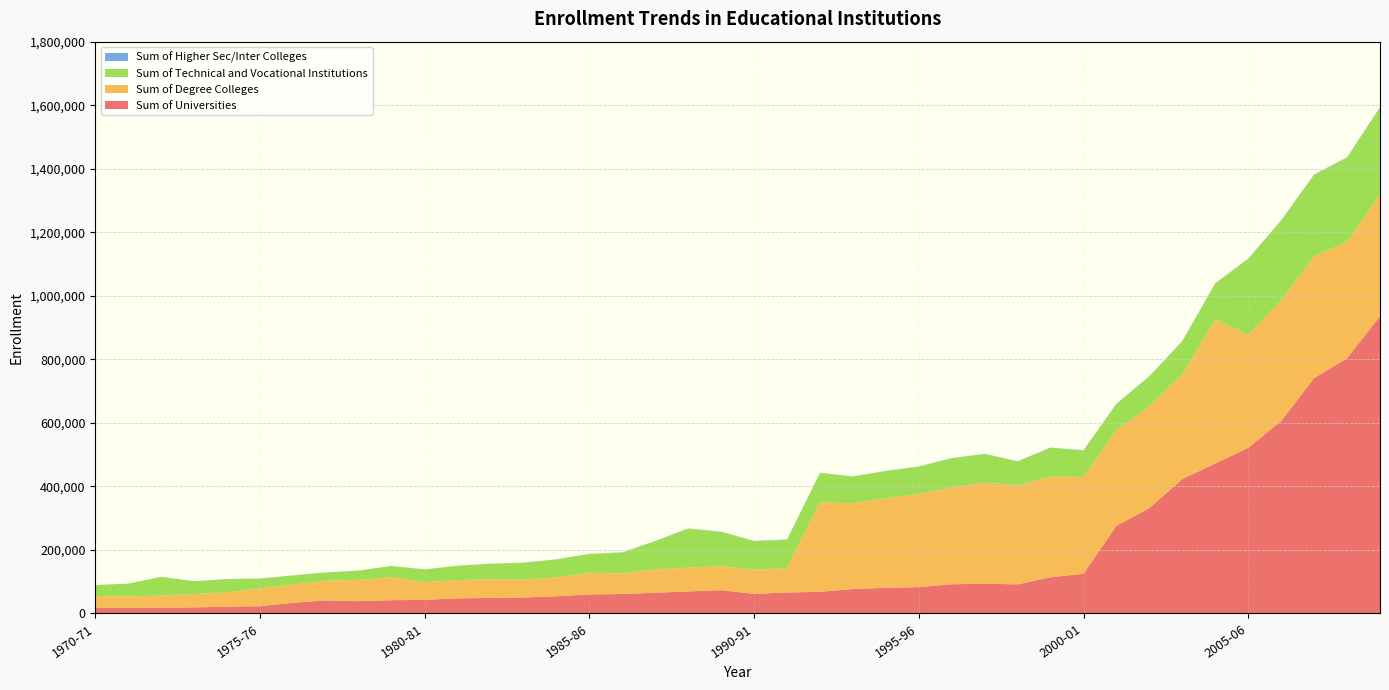

Reading right to left, extract all data points from this chart.

Sum of Universities: 935599	803507	741092	605885	521473	471964	423236	331745	276274	124944	114010	91637	93780	91883	82955	80651	77119	68301	65944	61857	73382	69361	65340	61319	59891	54031	50418	48912	47573	42688	41810	38623	41130	33711	22772	21396	19081	18678	17507	17057
Sum of Degree Colleges: 383954	366518	383810	380012	355705	453275	329007	320800	300400	305200	316800	312000	318400	304800	293600	281600	270000	281200	76249	75786	75786	74848	73609	64910	68317	59169	56276	58587	57602	55897	72479	67296	62113	56932	56140	44734	42483	37596	36182	37245
Sum of Higher Sec/Inter Colleges: 1166	1074	960	942	891	307	691	625	582	582	562	509	478	457	440	422	405	422	679	630	469	428	420	387	400	373	355	297	283	270	253	233	221	223	211	208	193	186	186	199
Sum of Technical and Vocational Institutions: 273000	265000	256000	251000	239000	114000	105000	94000	83000	83000	91000	75000	90000	92000	86000	86000	84000	93000	90000	90000	108000	123000	89000	66000	59000	57000	53000	49000	45000	40000	35000	29000	26000	29000	31000	42000	40000	59000	40000	35000